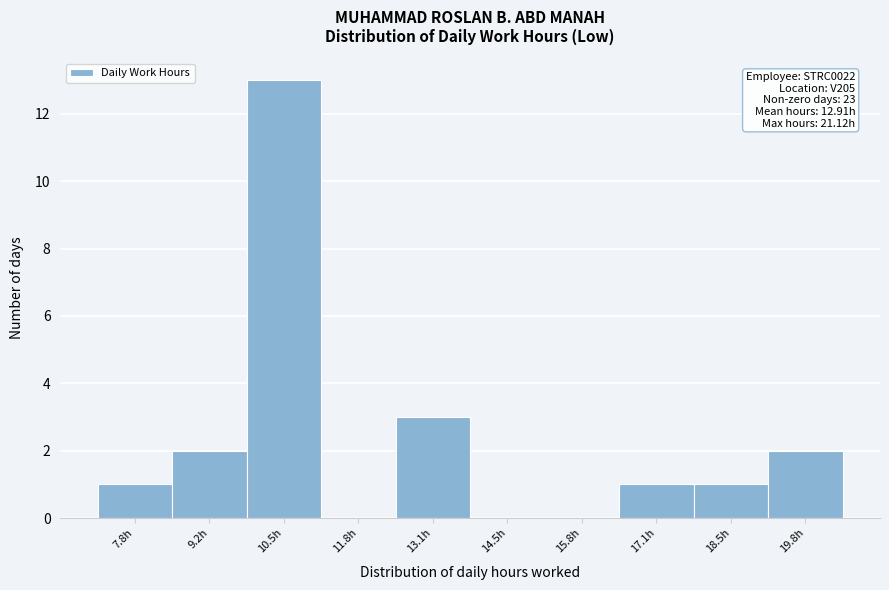

Reading right to left, extract all data points from this chart.

19.8h=2	18.5h=1	17.1h=1	15.8h=0	14.5h=0	13.1h=3	11.8h=0	10.5h=13	9.2h=2	7.8h=1